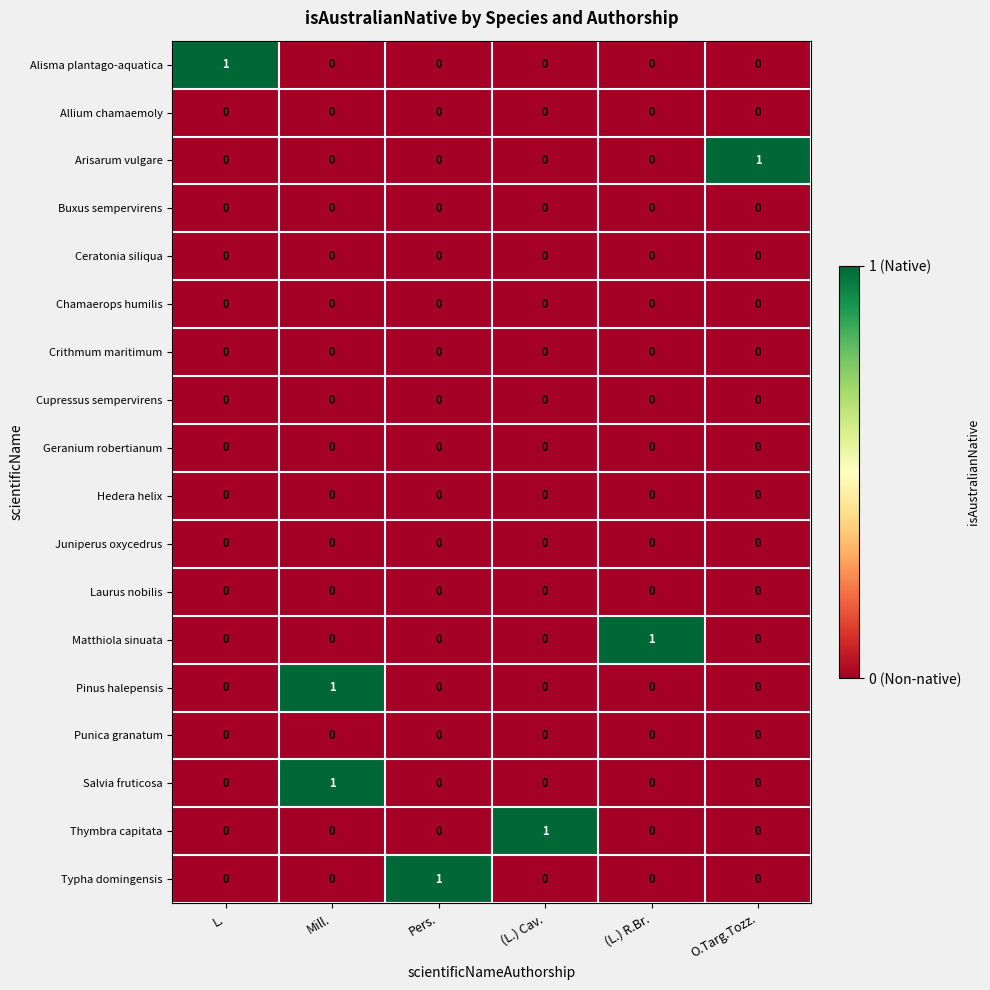

How many Alisma plantago-aquatica values are between 0 and 1?

6